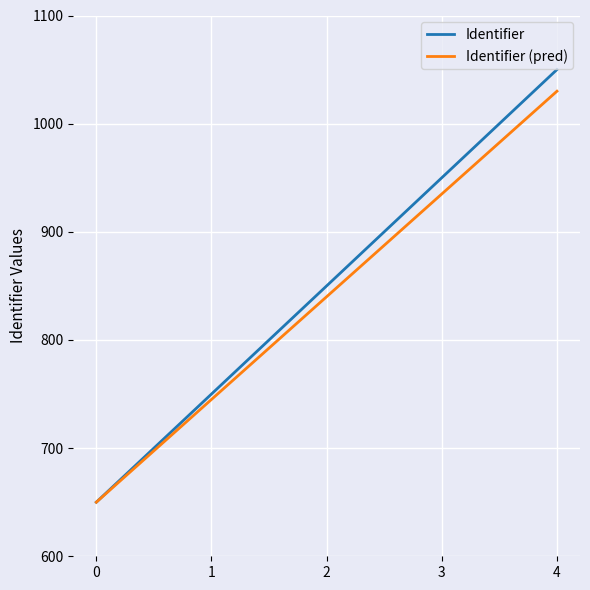

The value of Identifier (pred) at 0 is 650.0. True or false?

True